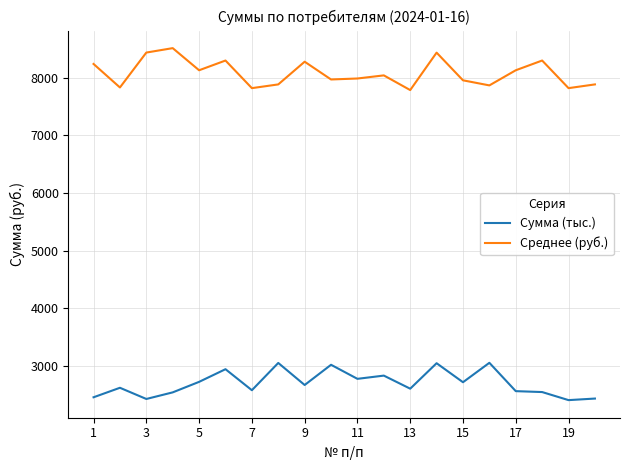

What is the minimum value for Сумма (тыс.)?

2405.3